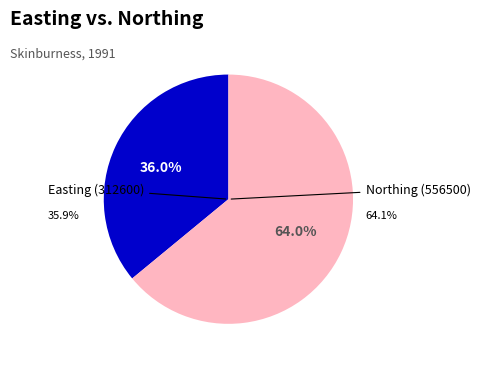

How many slices are in this pie chart?

2